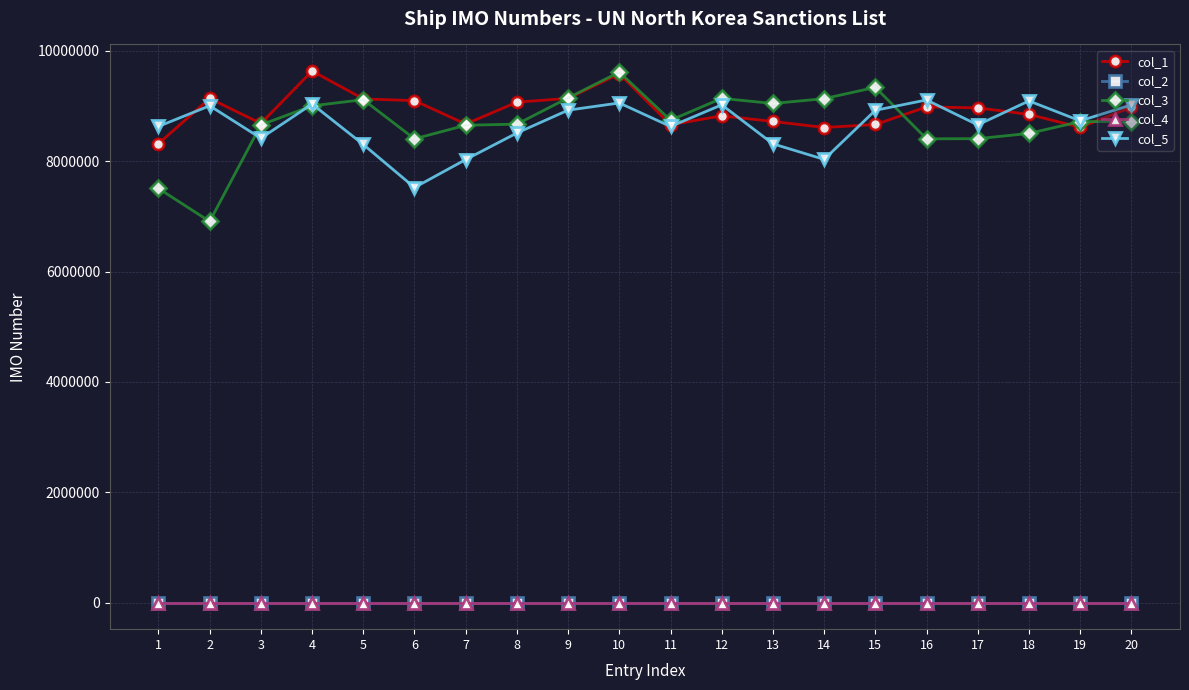

Where is the first local minimum for col_1?

3